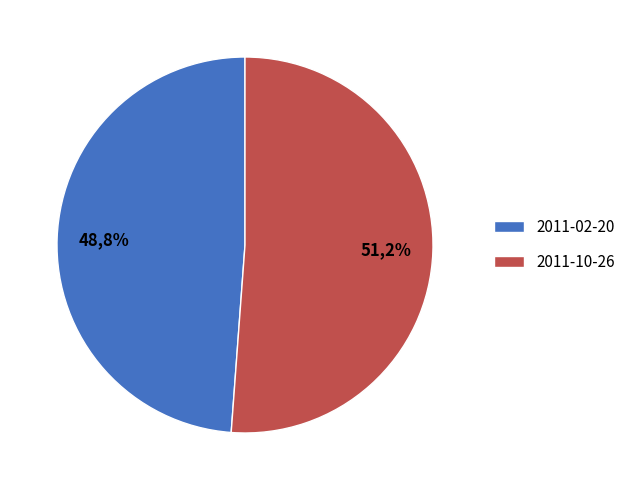

How many segments does this pie chart have?

2